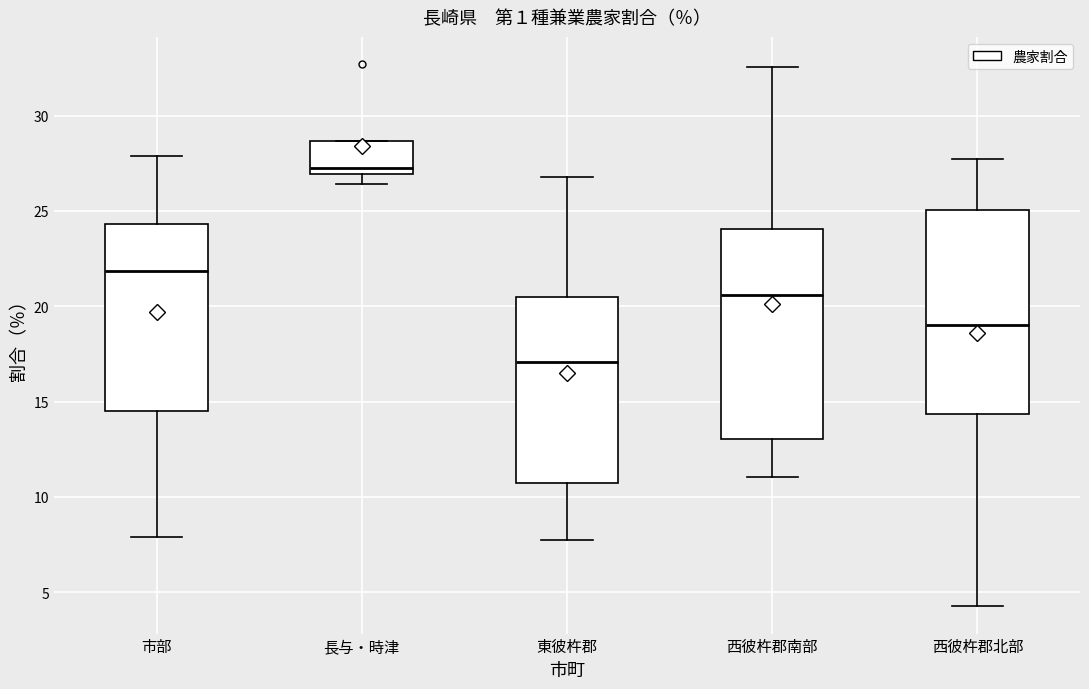

Where is the lower edge of the box for 西彼杵郡南部 on the y-axis? The values are not printed on the chart, so give them approximately, as read against the axis.

13.0